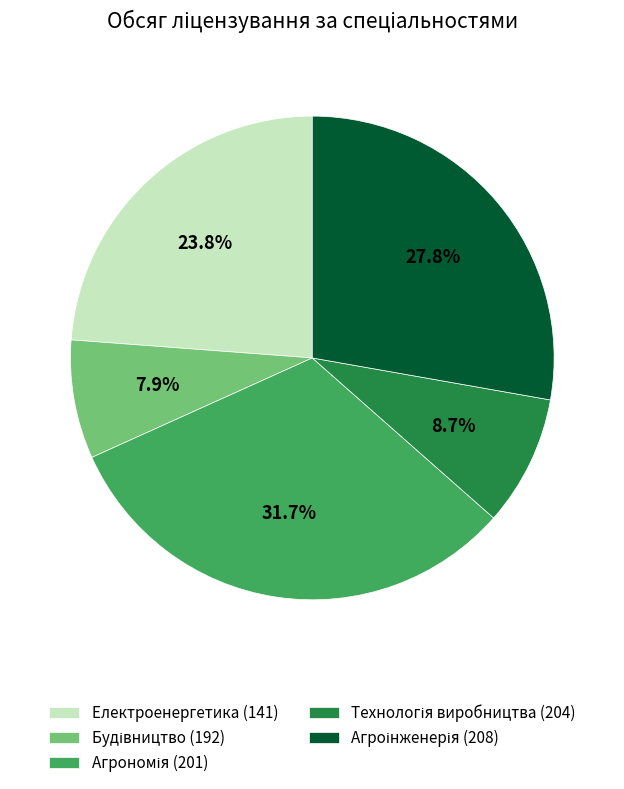

Does any single category account for the majority?

No